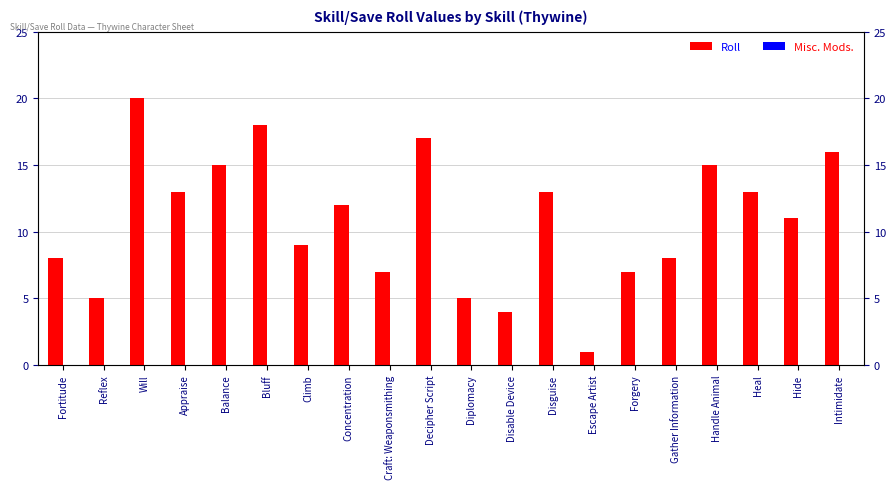

Where is Misc. Mods. nearest to the value 0?

Fortitude